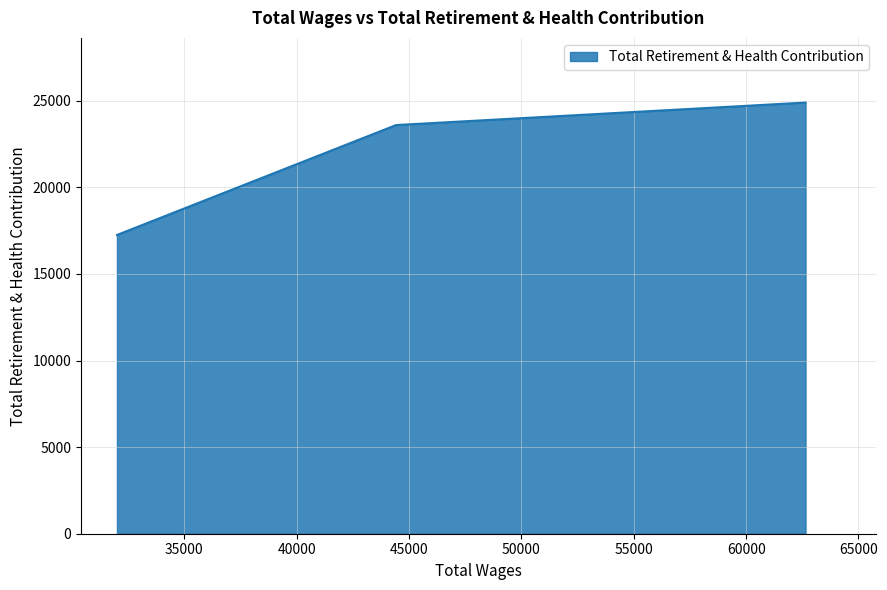

What is the minimum value shown in the chart?

17248